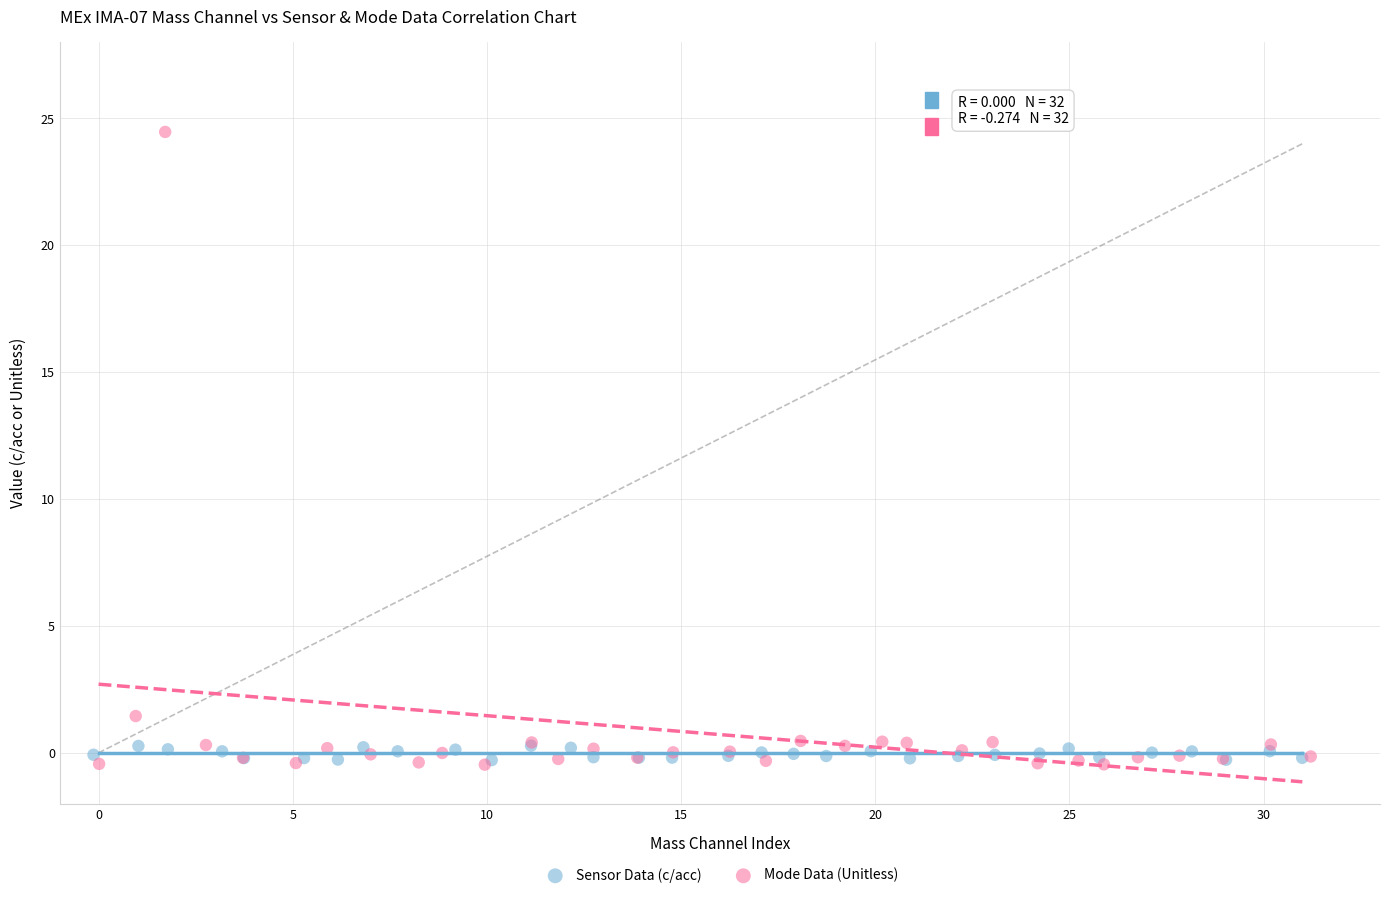

What are all the series names shown in the legend?

Sensor Data (c/acc), Mode Data (Unitless)